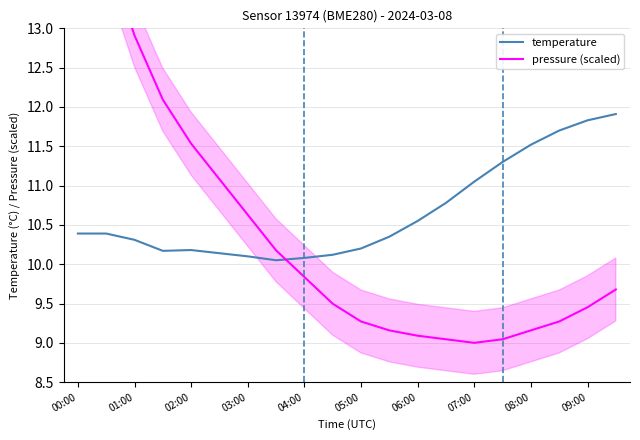

What is the highest value of the temperature series?

11.9